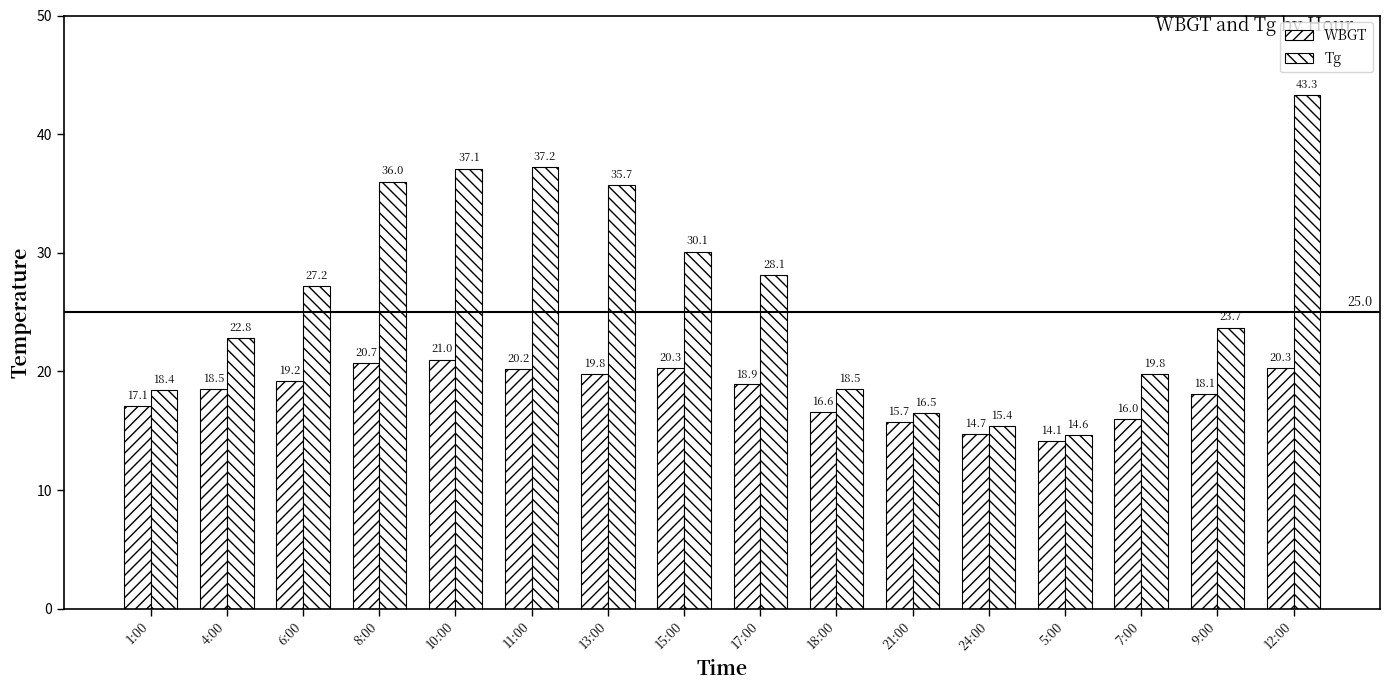

How many data points in WBGT are above 18?

10